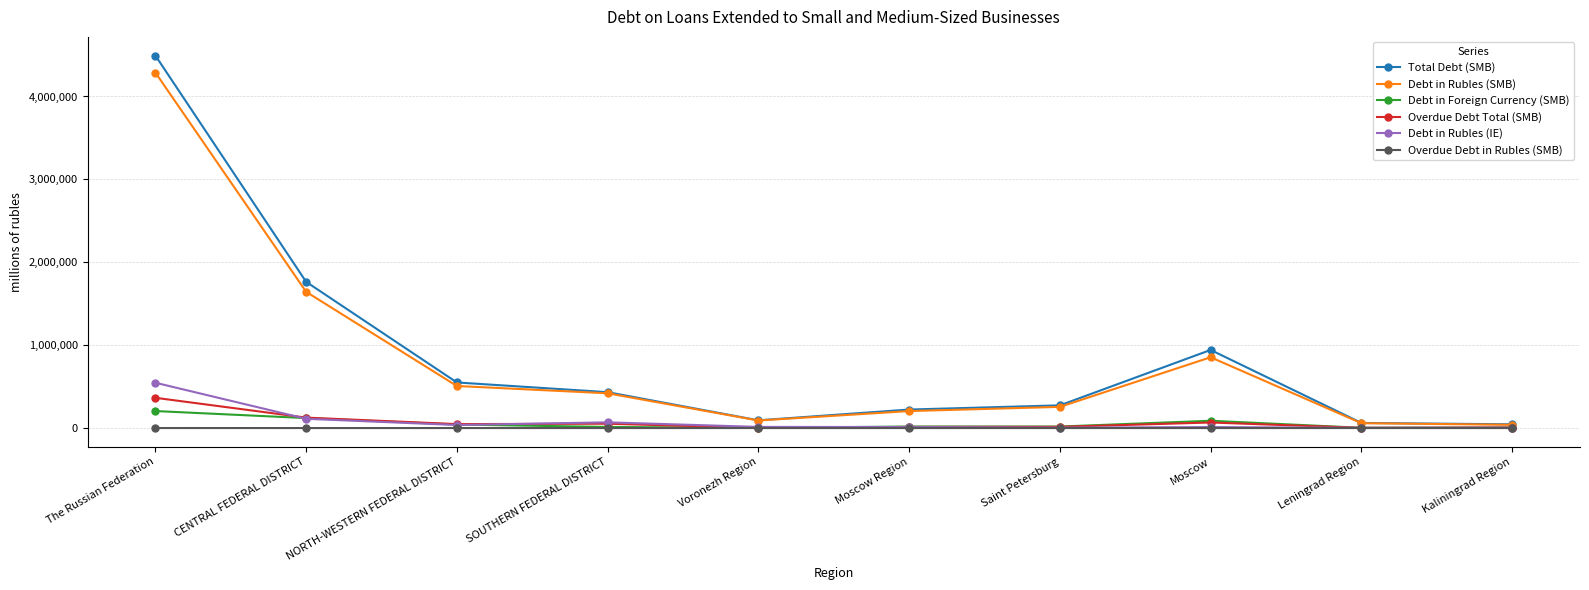

Which series has the largest total across all categories?

Total Debt (SMB)